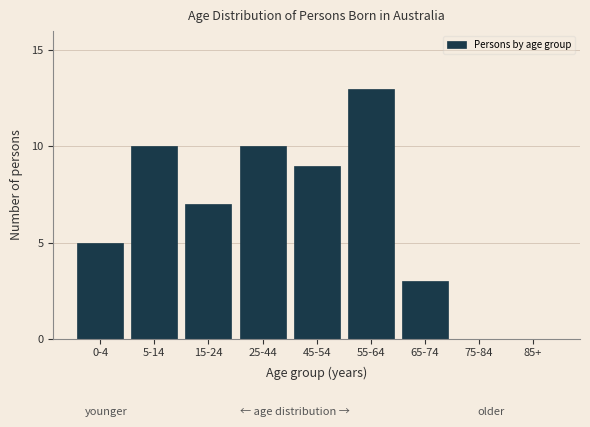

Reading right to left, transcribe all the data shown in this chart.

85+=0	75-84=0	65-74=3	55-64=13	45-54=9	25-44=10	15-24=7	5-14=10	0-4=5